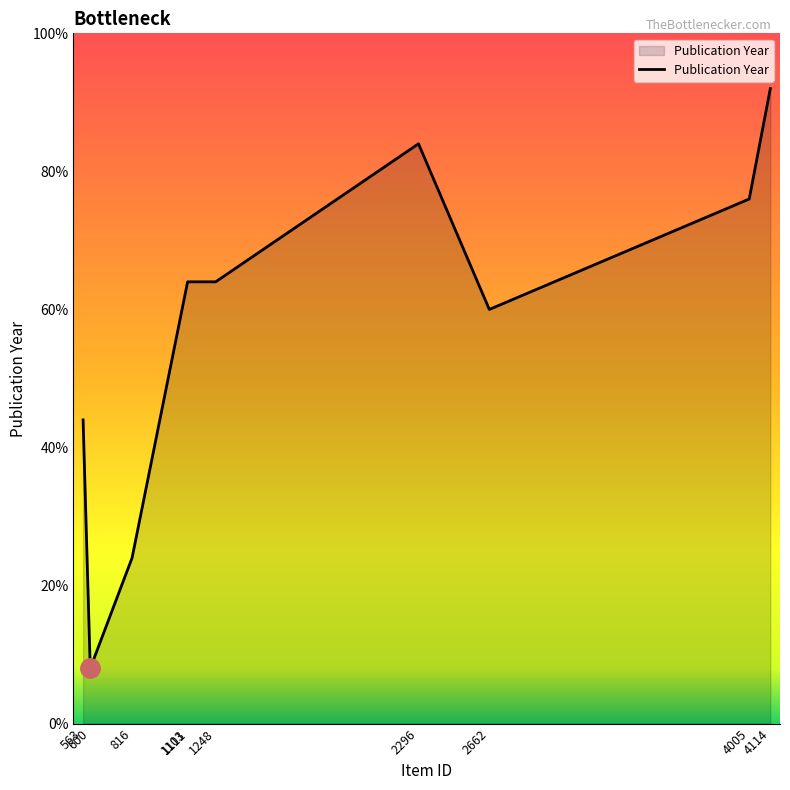

Rank the categories by value from lowest to highest.

600, 816, 563, 2662, 1103, 1111, 1248, 4005, 2296, 4114